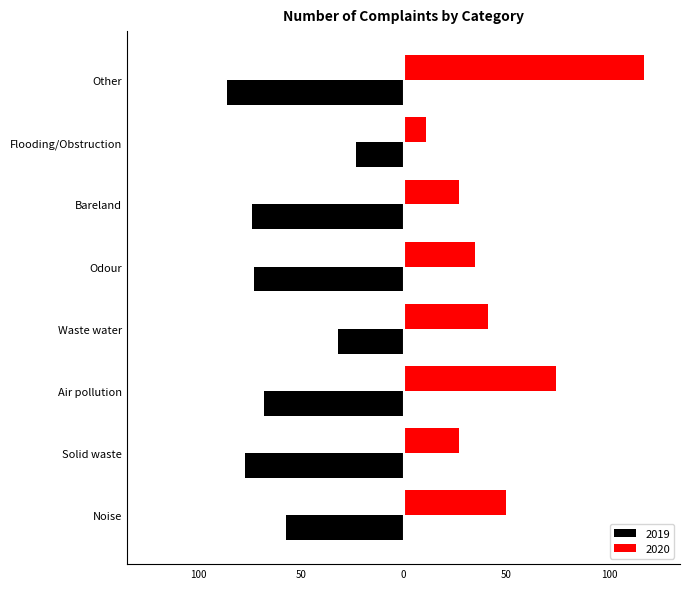

What is the total value across all series at Waste water?

9